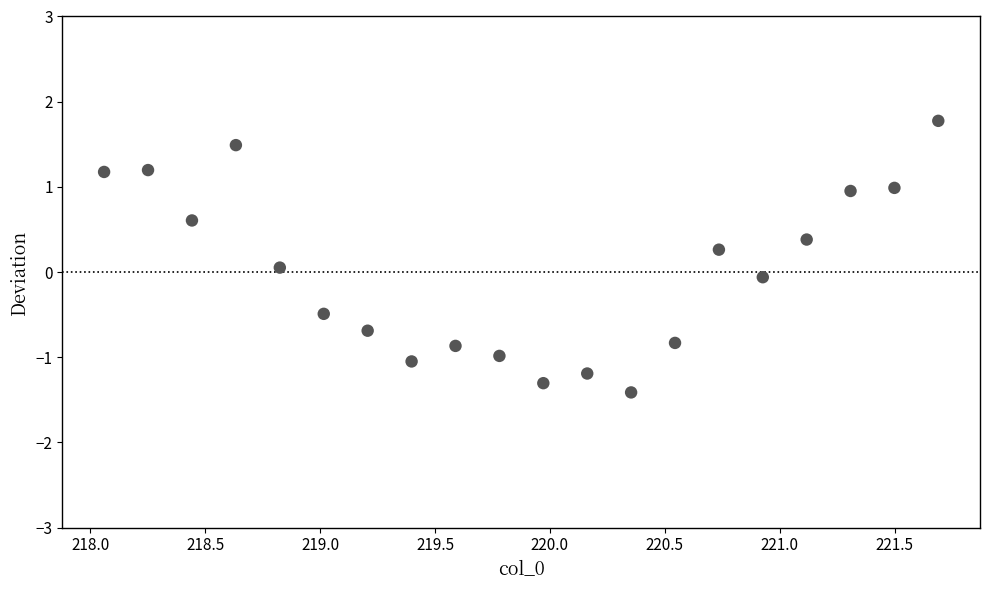

What is the range of Y values (max minus min)?

3.2